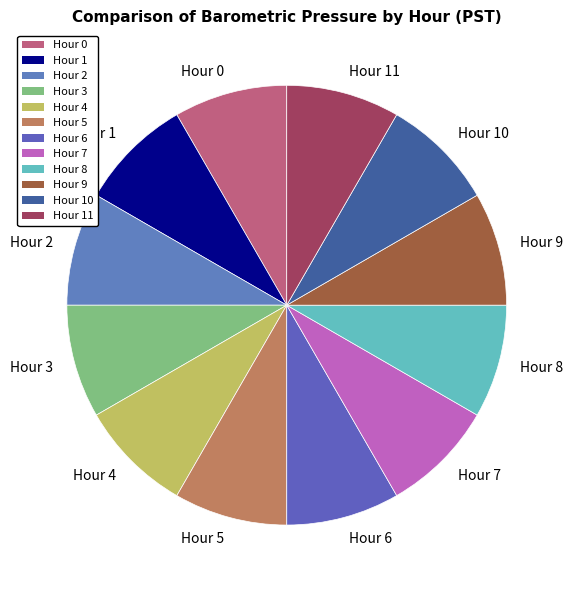

Is Hour 9 the majority of the pie?

No